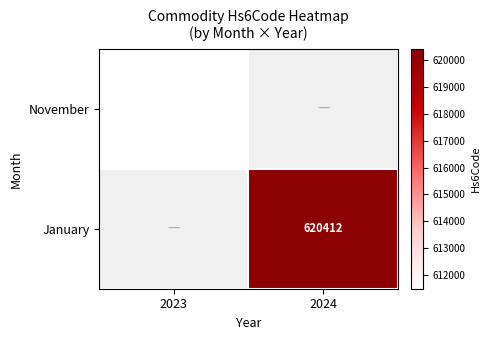

What is the greatest value displayed?

620412.0